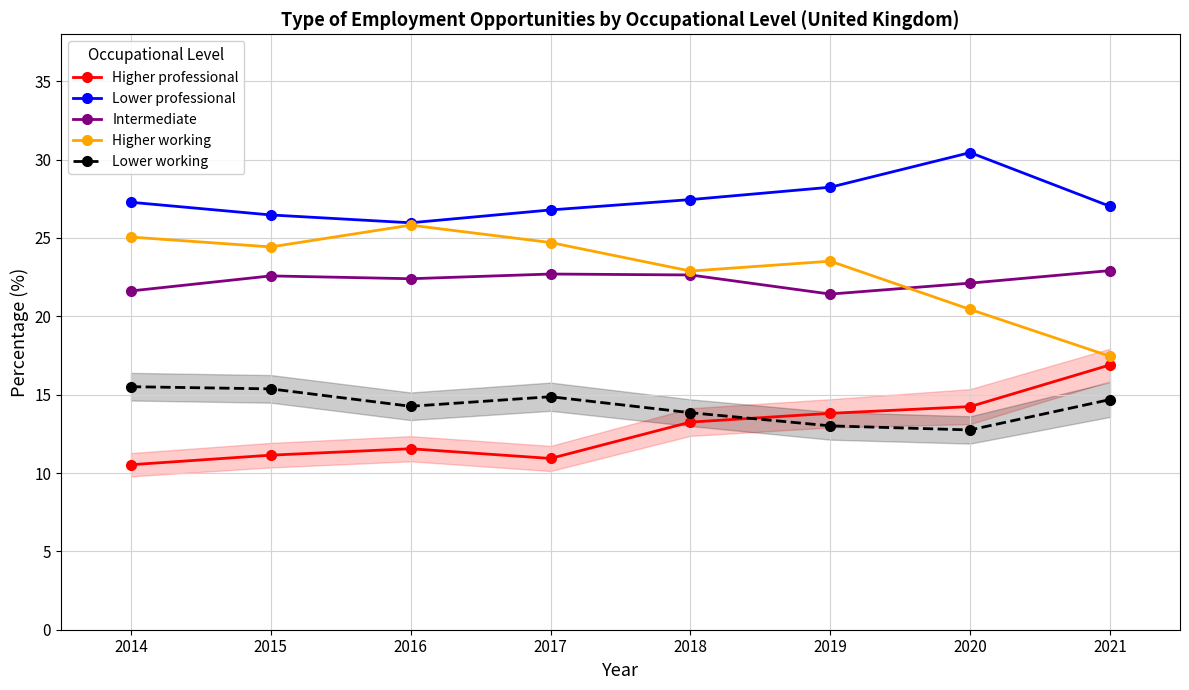

Is this an area chart (filled region under the line)?

No